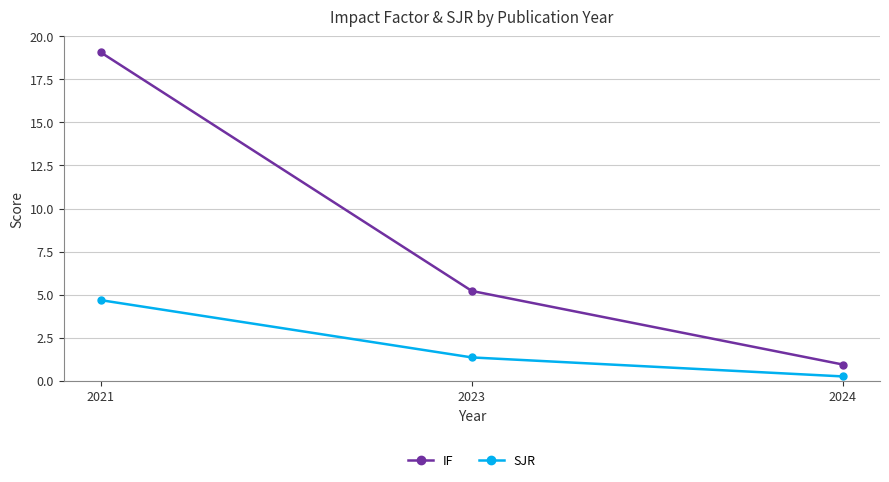

Which label corresponds to the largest value in the chart?

2021